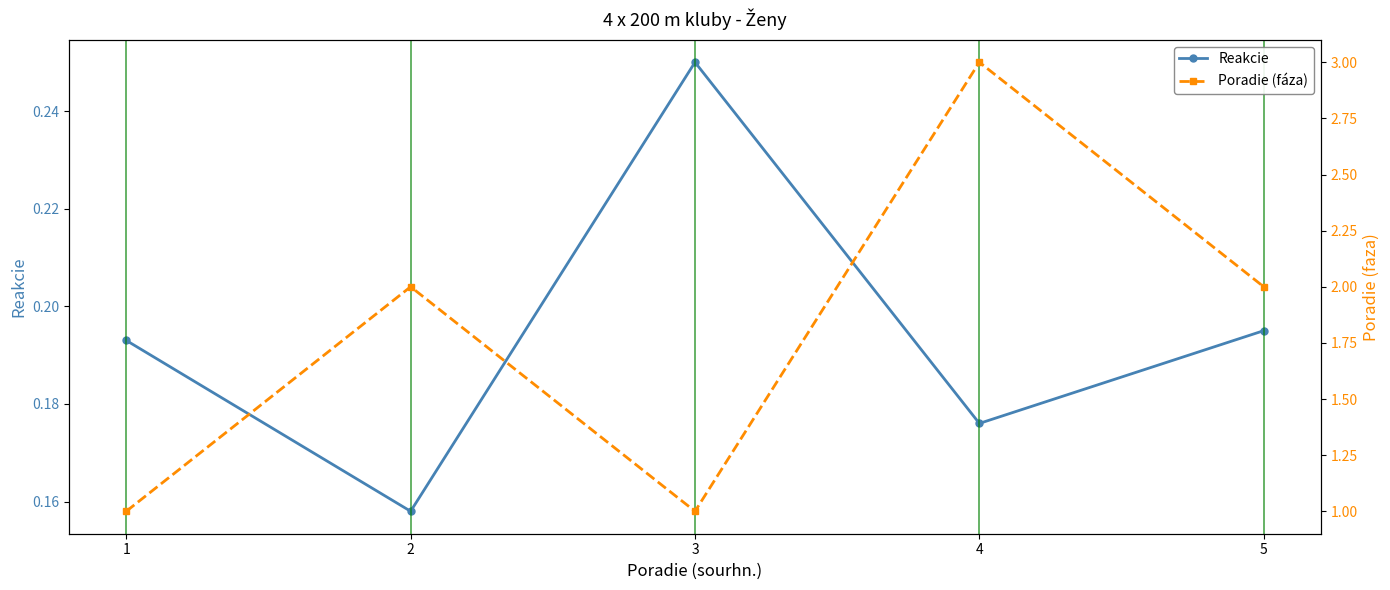

Reading left to right, what are all the values shown in this chart?

Reakcie: 1=0.2	2=0.2	3=0.2	4=0.2	5=0.2
Poradie (fáza): 1=1.0	2=2.0	3=1.0	4=3.0	5=2.0